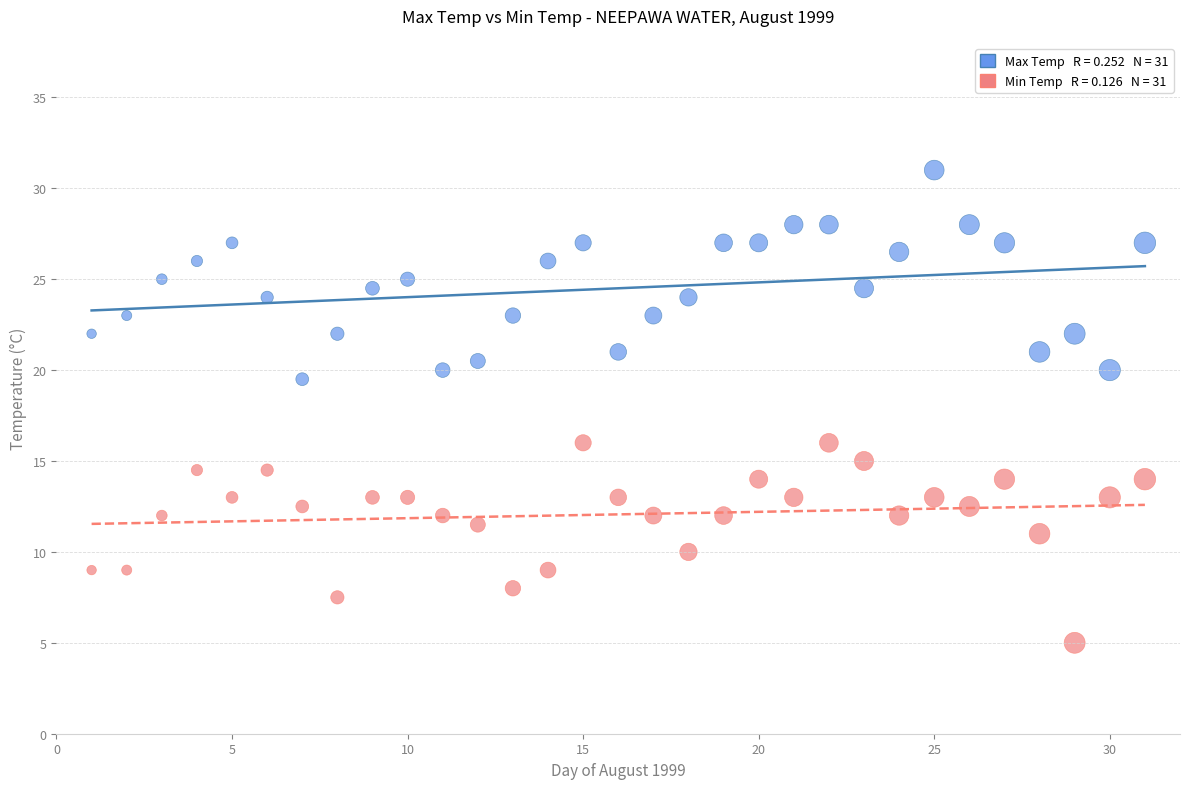

Across all data points, what is the range of Y values (max minus min)?

26.0